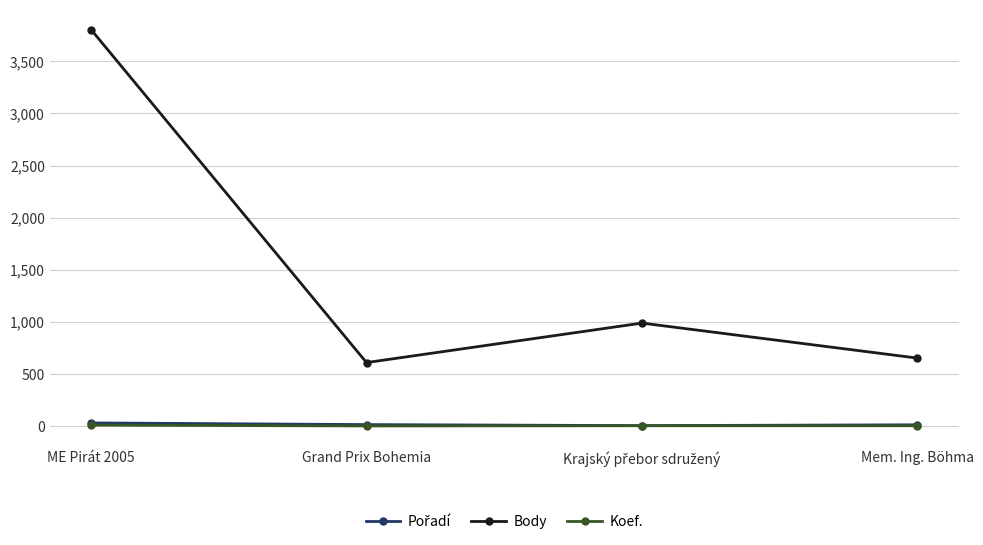

What is the label of the 3rd point from the right?

Grand Prix Bohemia